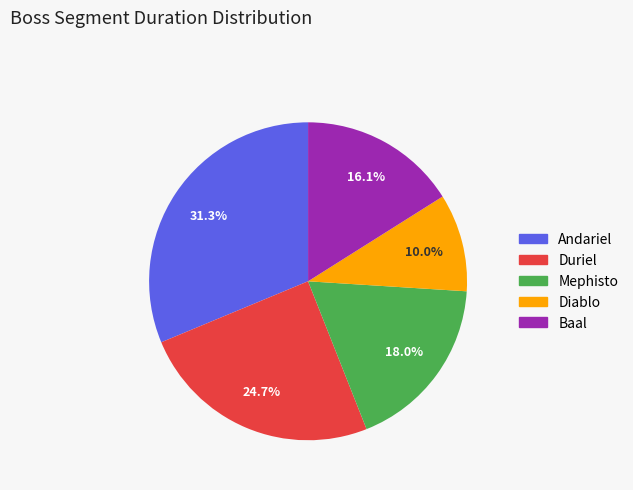

To the nearest percent, what portion does Andariel represent?

31%